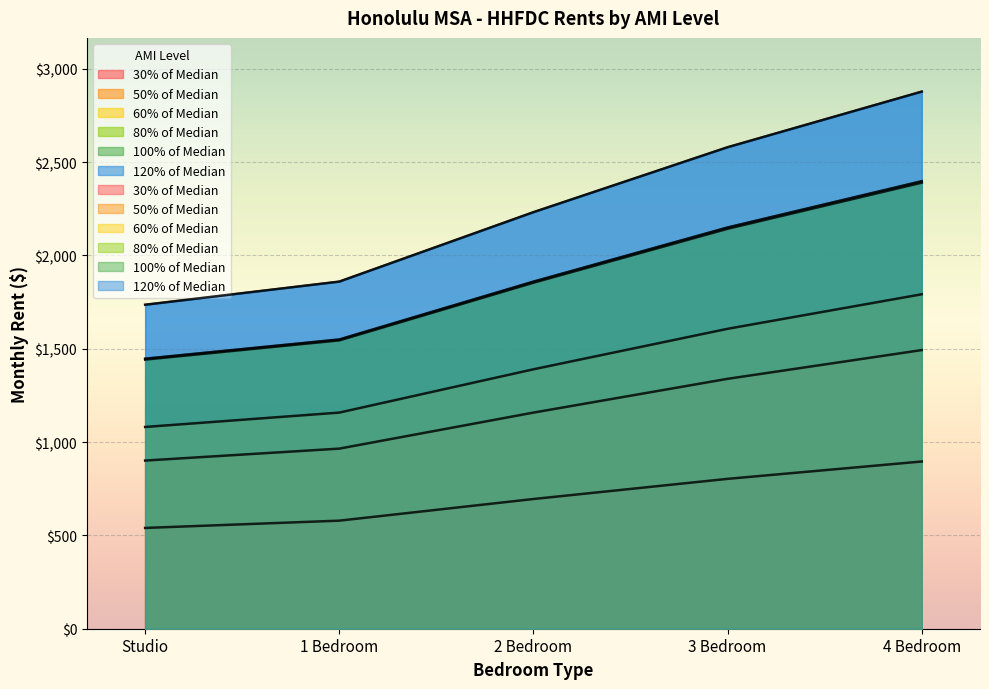

What position from the right is 2 Bedroom?

3